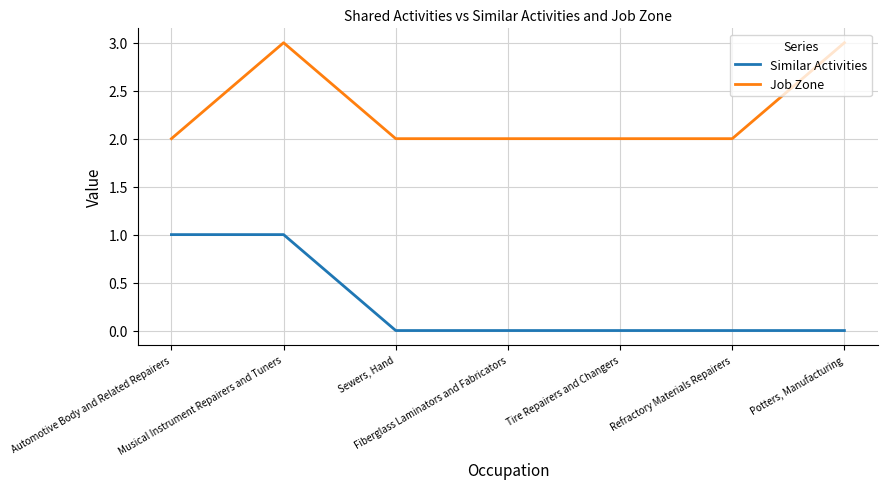

What is the approximate value of Job Zone at Musical Instrument Repairers and Tuners?

3